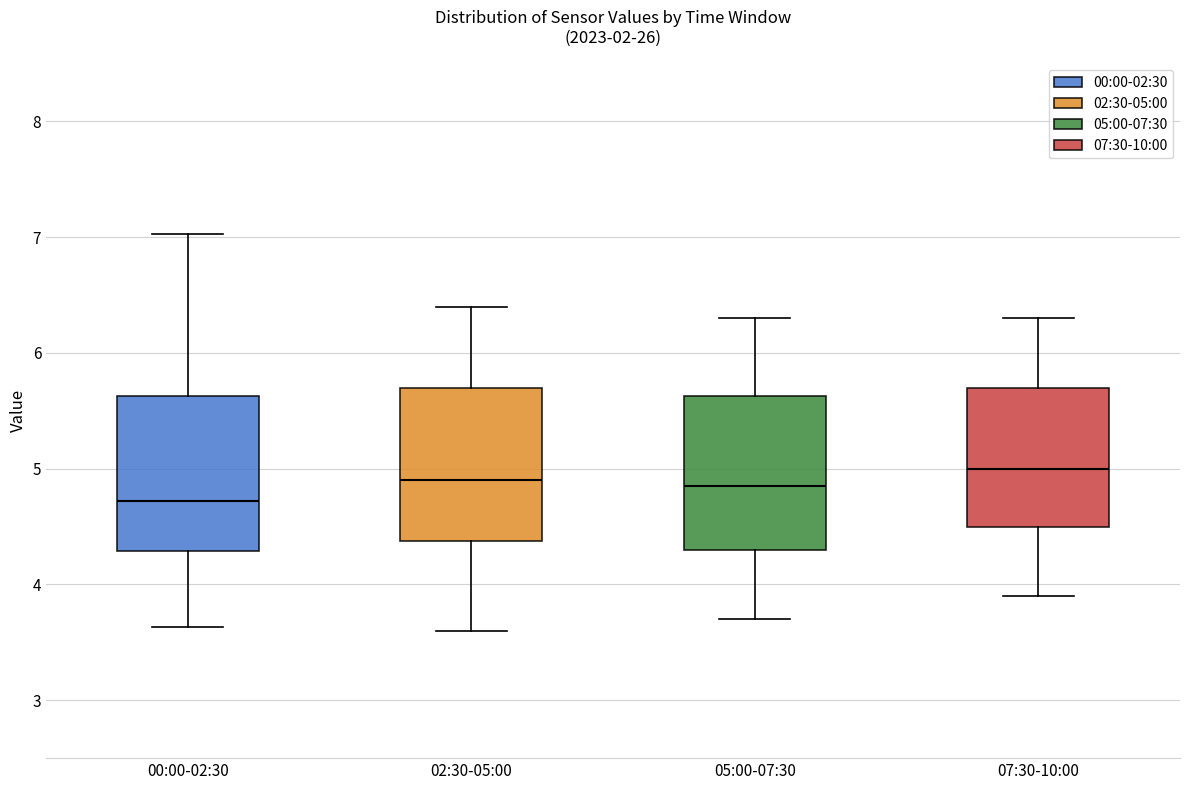

Where is the lower edge of the box for 05:00-07:30 on the y-axis? The values are not printed on the chart, so give them approximately, as read against the axis.

4.3